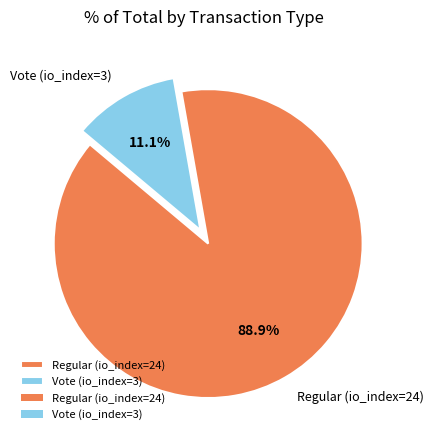

True or false: Vote (io_index=3) accounts for 11% of the total.

True